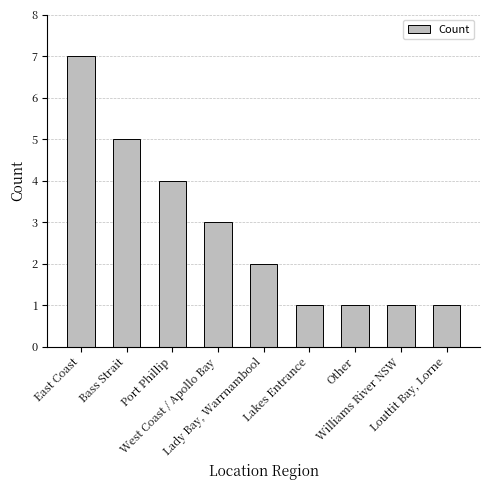

Does the chart contain stacked bars?

No